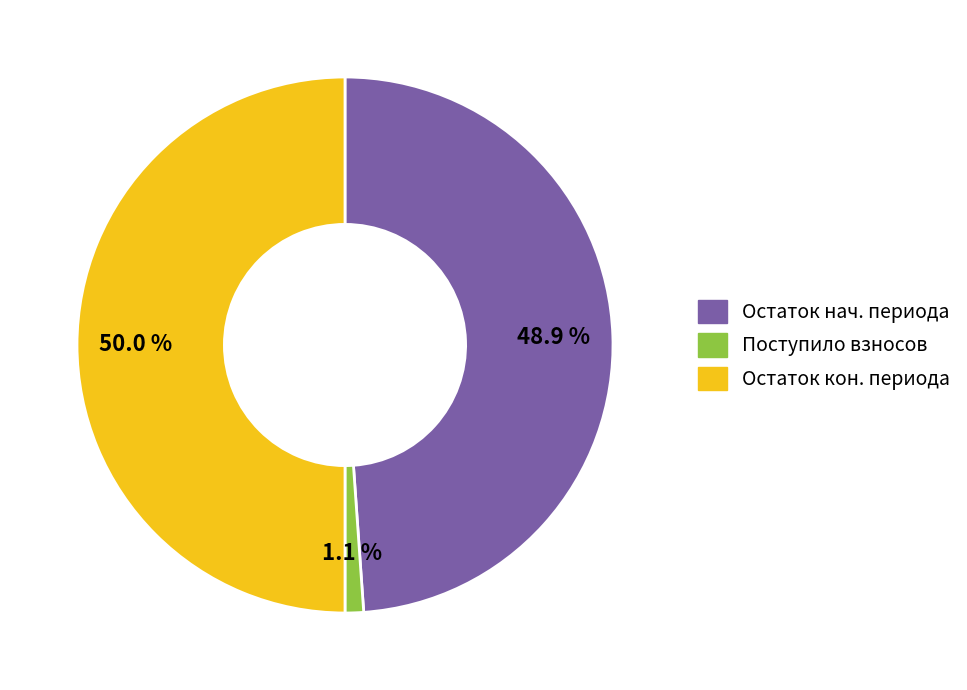

How many segments does this pie chart have?

3